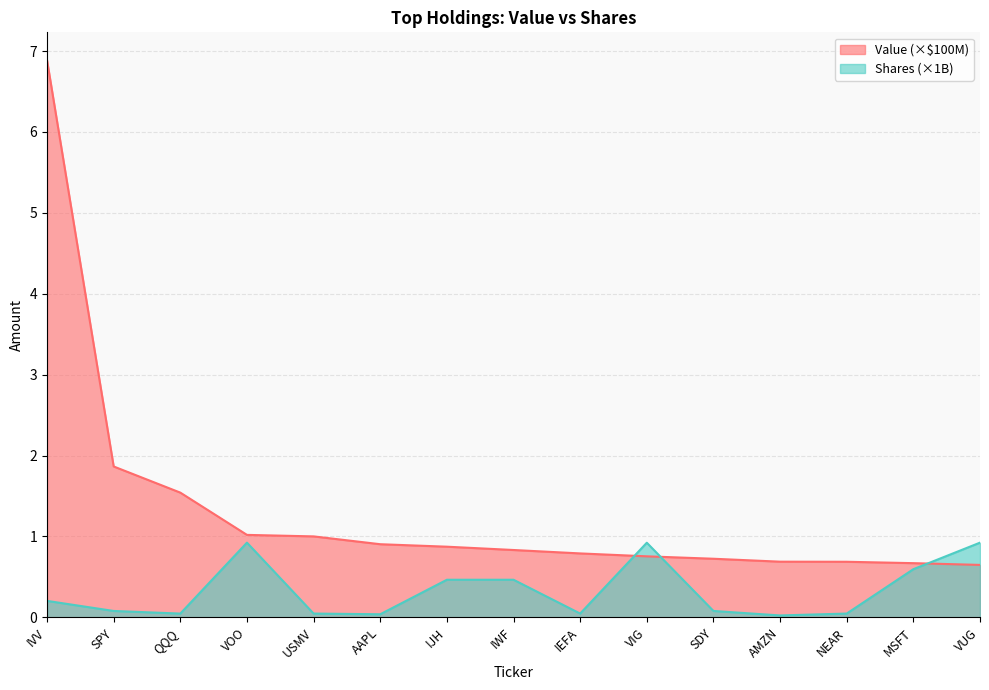

Is it true that Value (M) equals 1.0 at USMV?

True